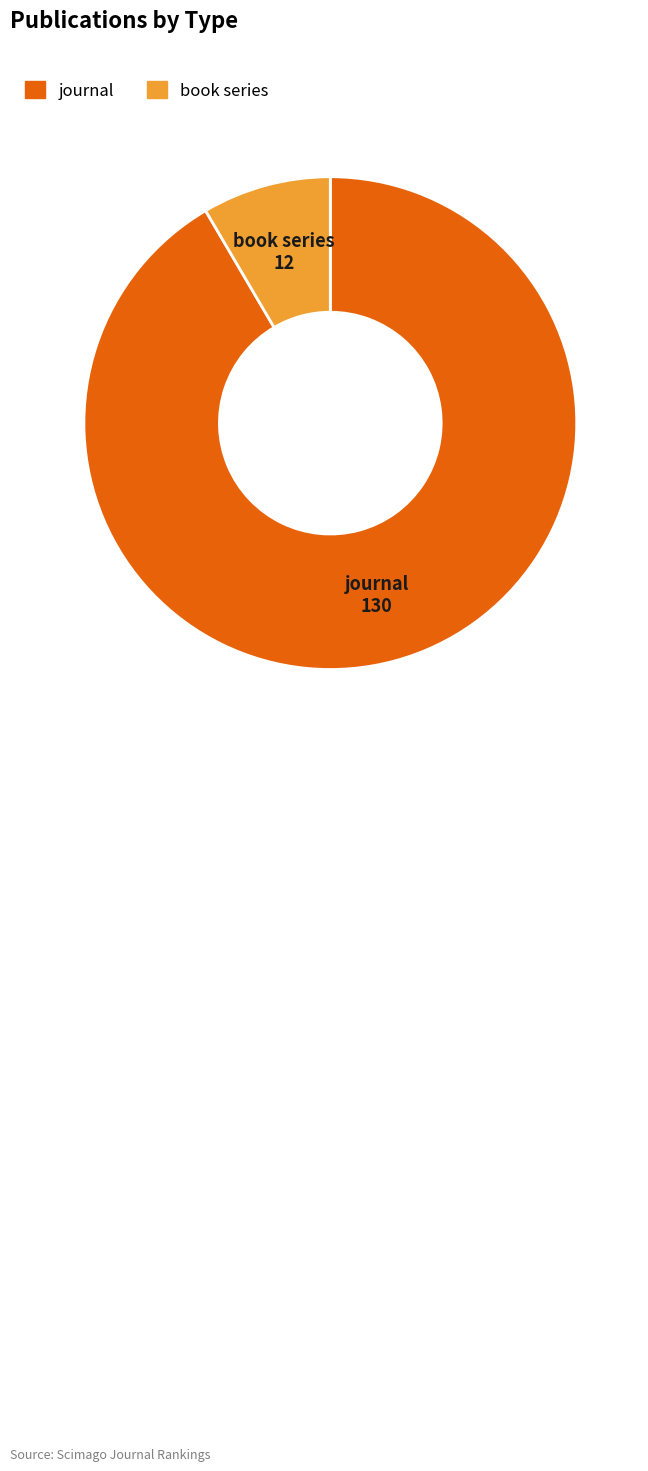

Do book series and journal together represent more than half of the pie?

Yes